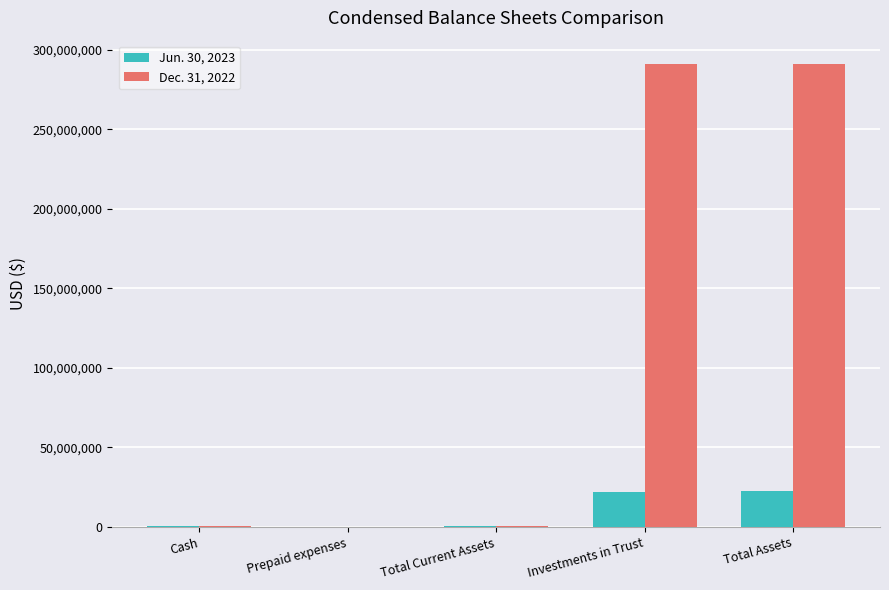

What is the maximum value for Dec. 31, 2022?

291067513